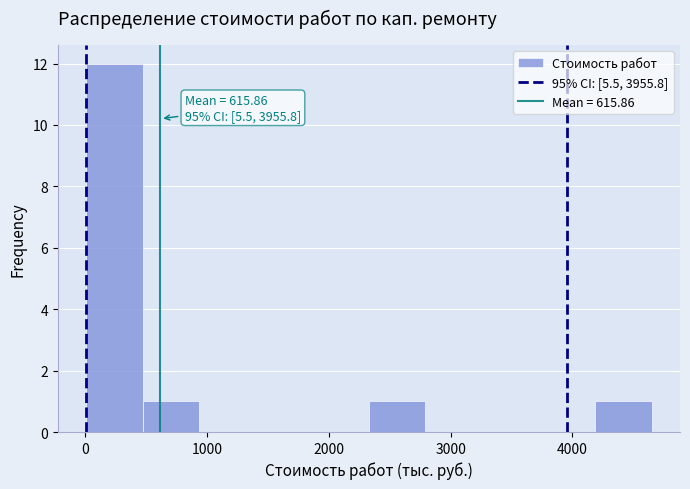

Which range on the x-axis has the tallest bar?

0 to 500